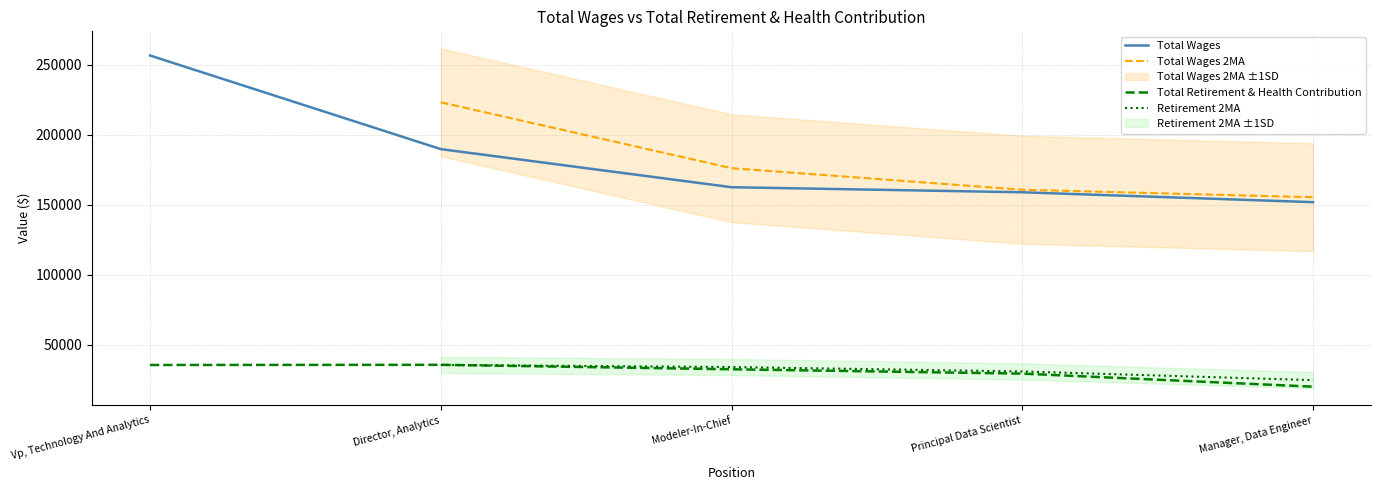

Reading left to right, transcribe all the data shown in this chart.

Total Wages: Vp, Technology And Analytics=256501	Director, Analytics=189652	Modeler-In-Chief=162439	Principal Data Scientist=158829	Manager, Data Engineer=151762
Total Retirement & Health Contribution: Vp, Technology And Analytics=35510	Director, Analytics=35617	Modeler-In-Chief=32435	Principal Data Scientist=29333	Manager, Data Engineer=20016